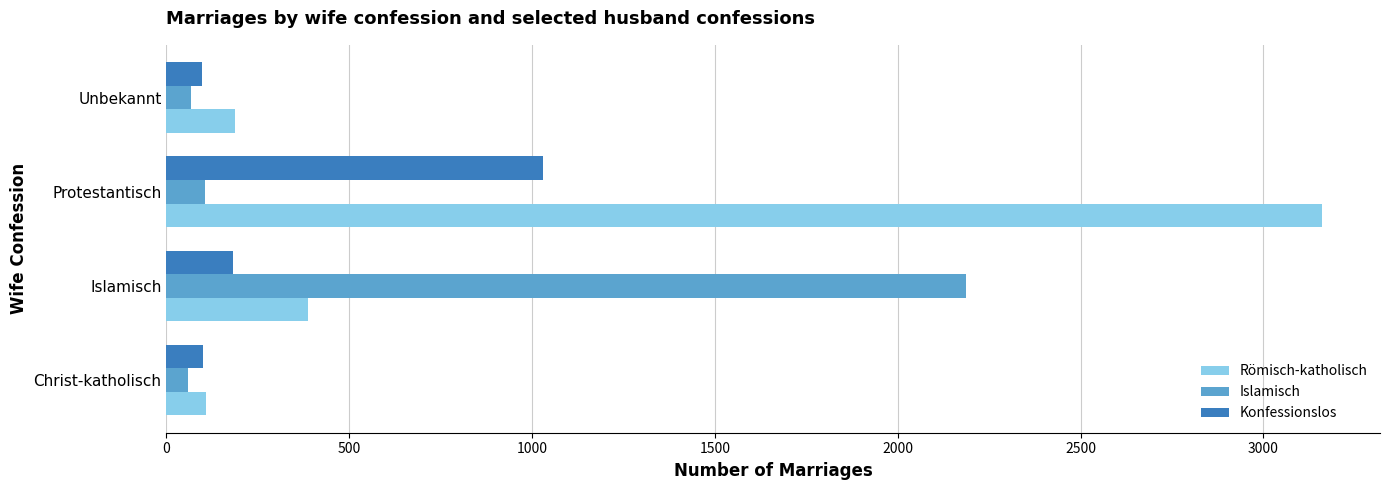

Rank the series by their average value, from highest to lowest.

Römisch-katholisch, Islamisch, Konfessionslos